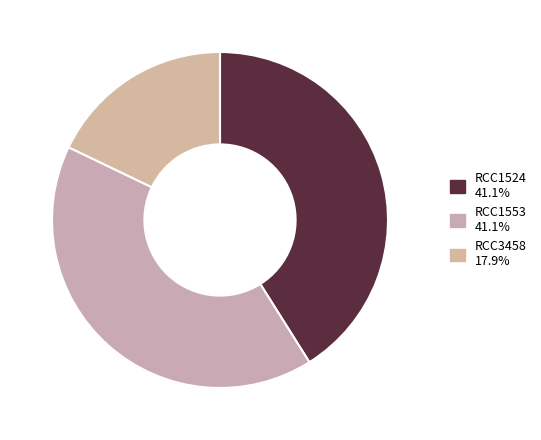

Is there any slice that represents more than half of the pie?

No